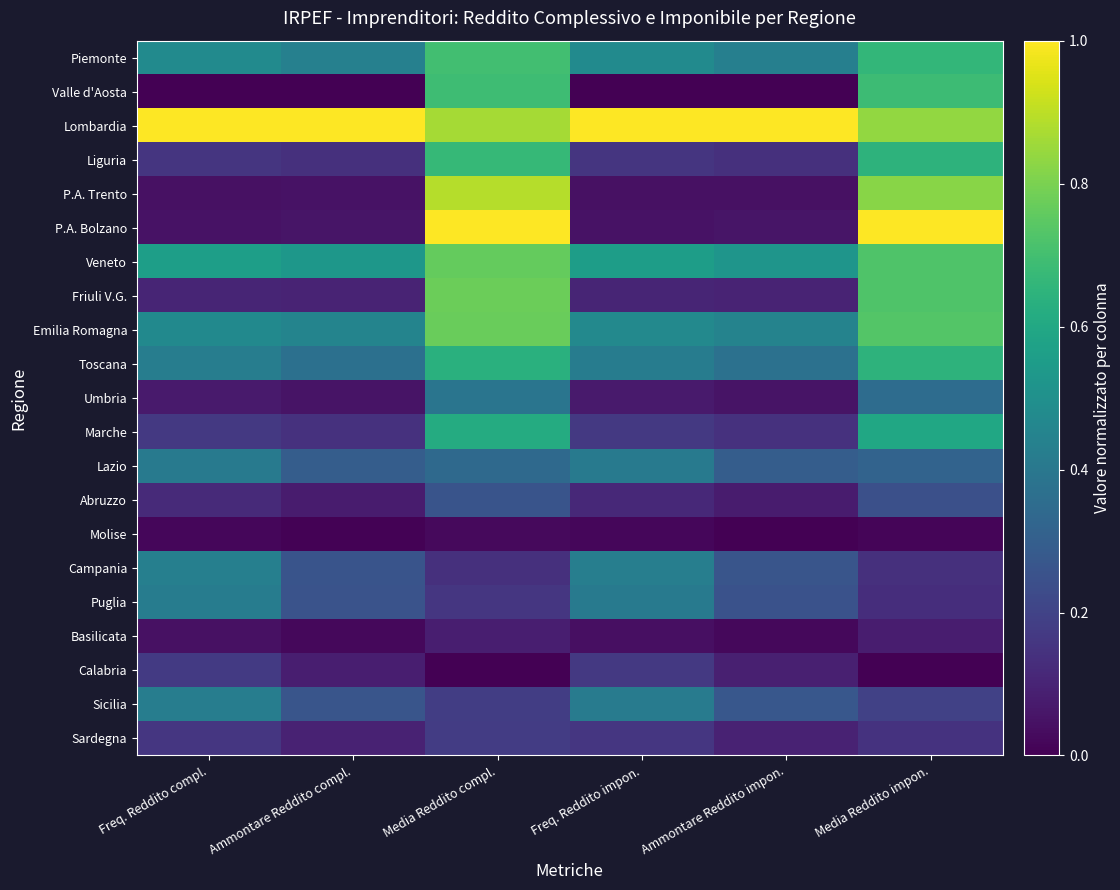

Which category has the lowest value across all series?

Freq. Reddito compl.